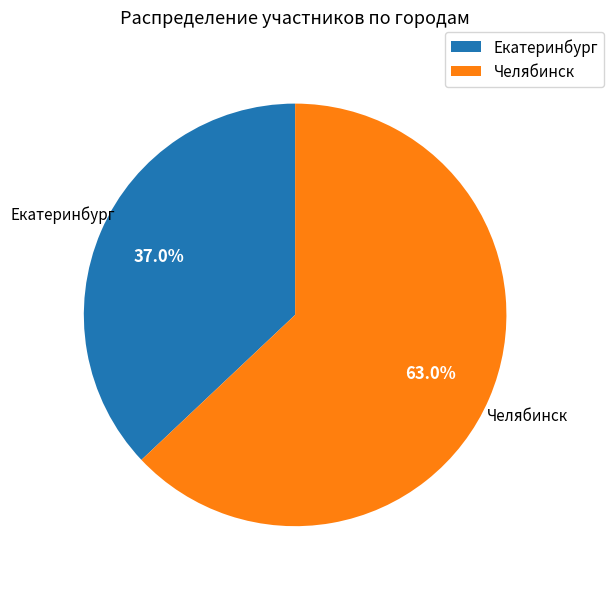

Which category accounts for the majority?

Челябинск